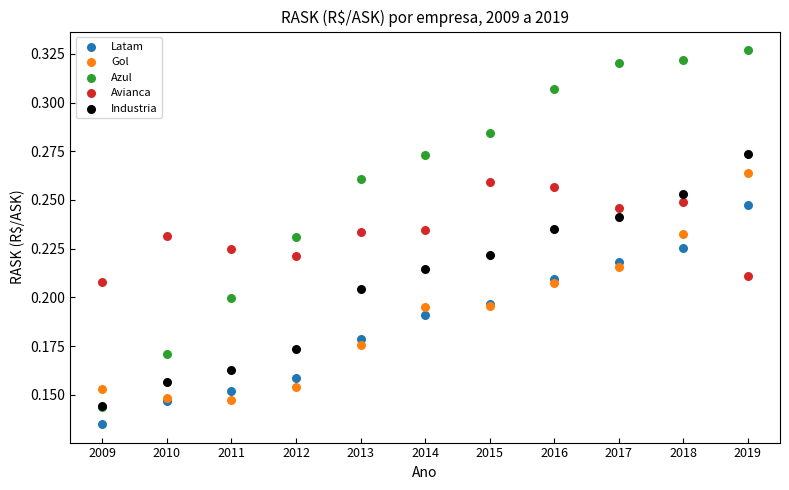

What are all the series names shown in the legend?

Latam, Gol, Azul, Avianca, Industria